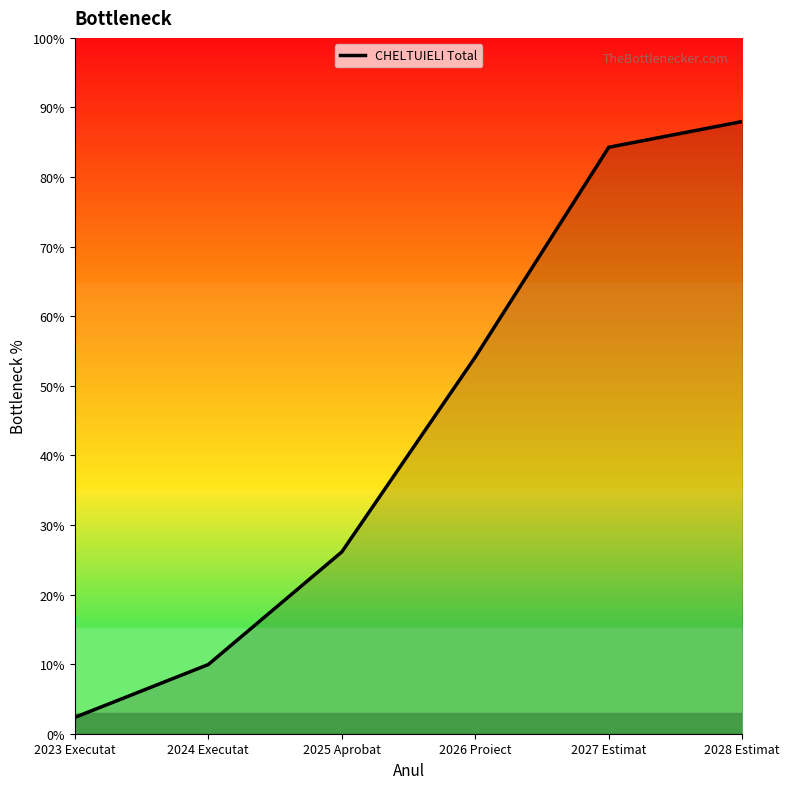

What is the label of the 4th point from the left?

2026 Proiect